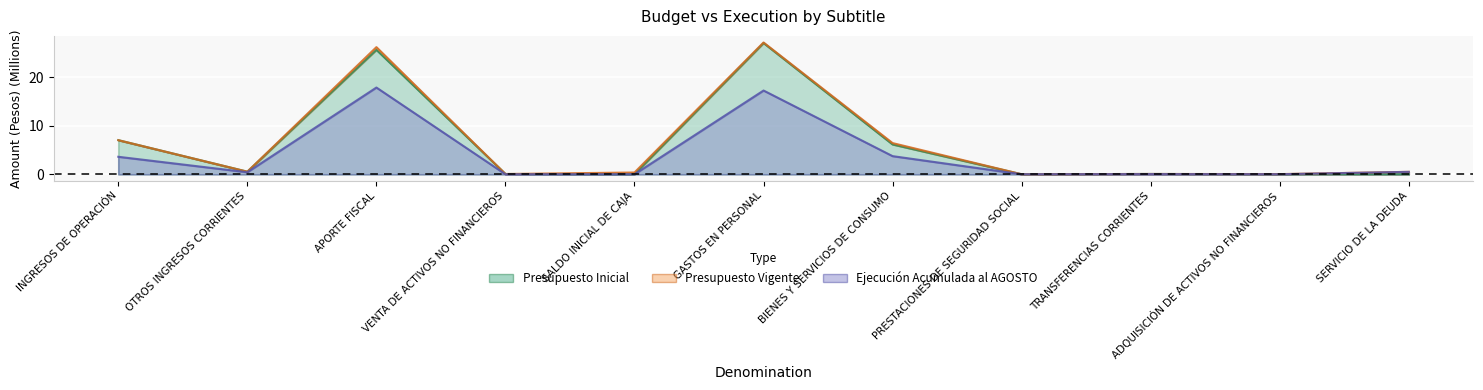

How many distinct data groups are displayed?

3